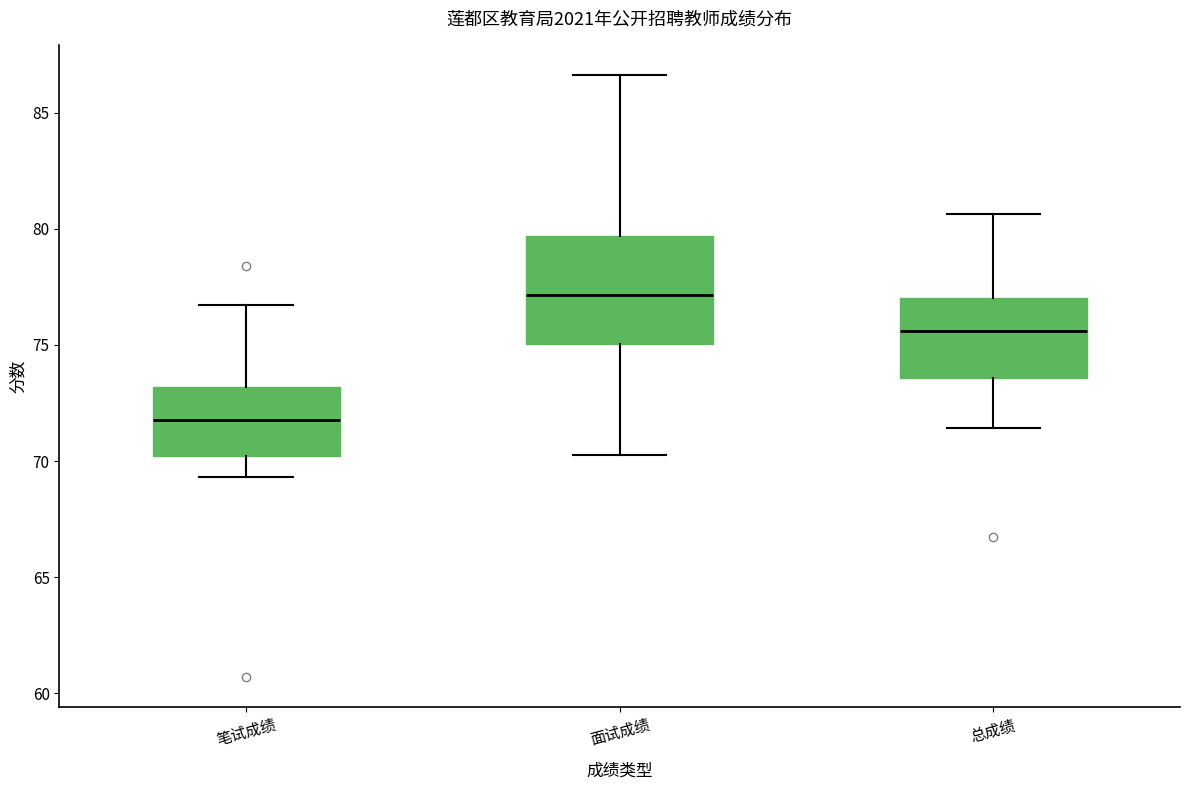

Reading left to right, read every box against the y-axis: the position of its median line, the range the box covers, and the ends of its whiskers. The values are not printed on the chart, so give them approximately, as read against the axis.

笔试成绩: median 72.0, box 70.0 to 73.0, whiskers 69.5 to 76.5
面试成绩: median 77.0, box 75.0 to 79.5, whiskers 70.5 to 86.5
总成绩: median 75.5, box 73.5 to 77.0, whiskers 71.5 to 80.5